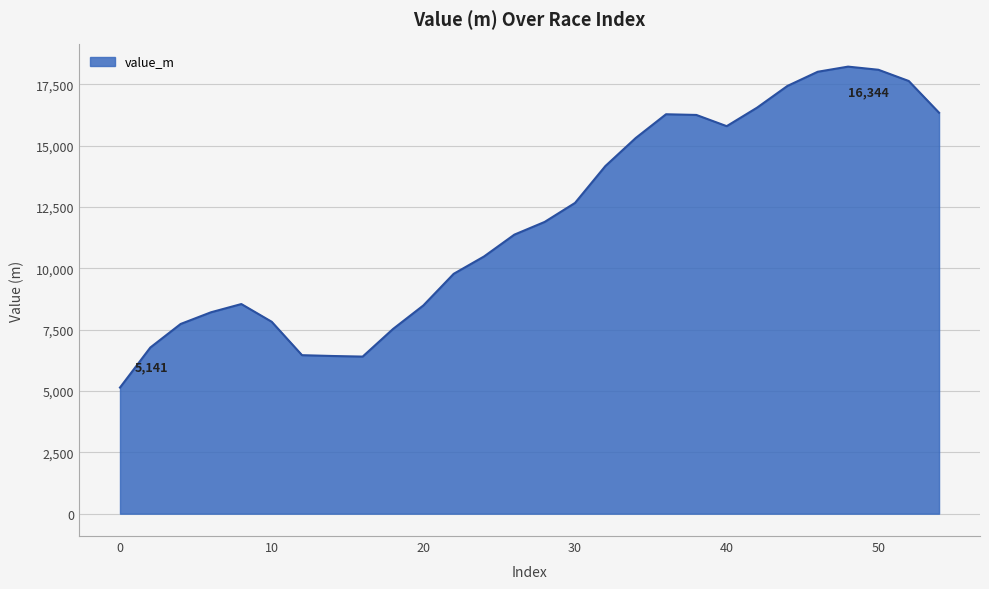

What is the minimum value shown in the chart?

5140.7